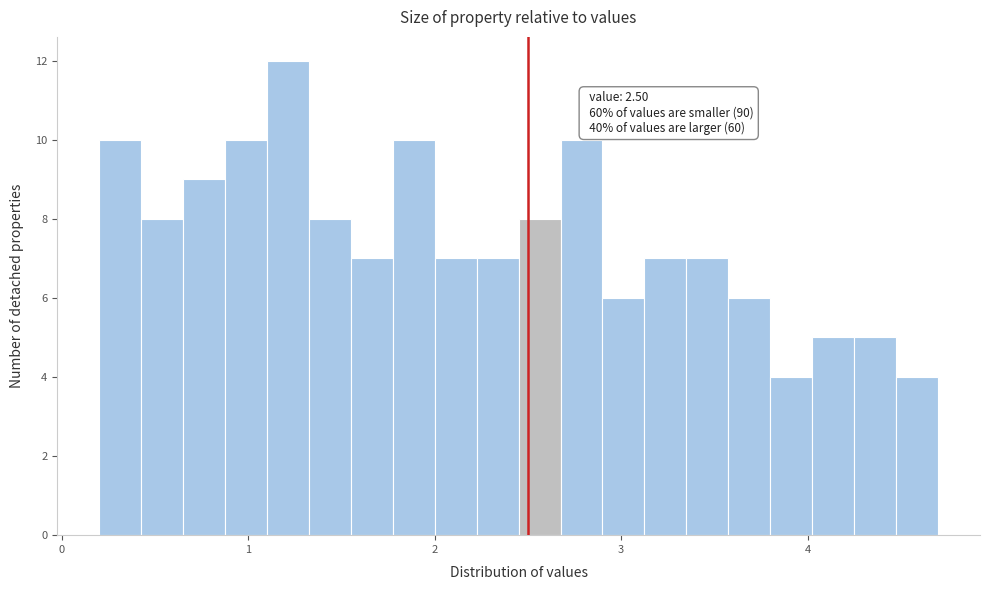

Read against the x-axis, roughly where is the centre of the tallest bar?

1.2